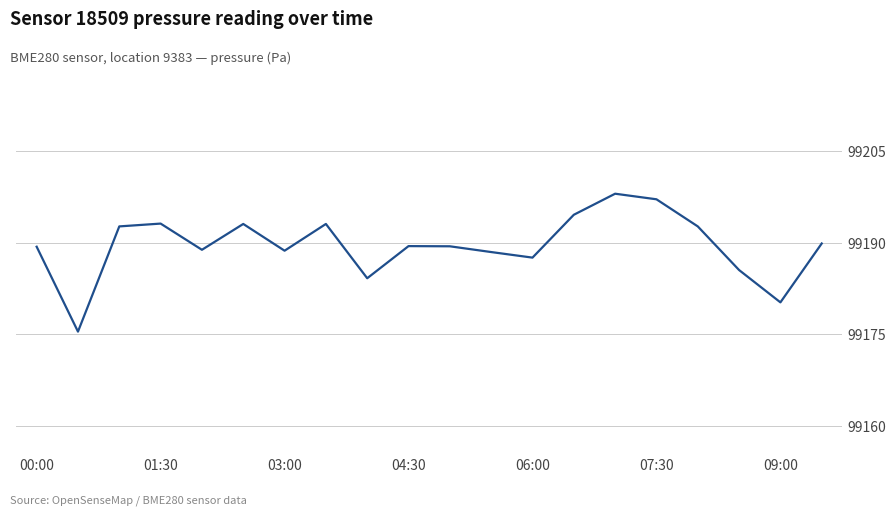

What is the difference between the maximum and minimum values?

22.5